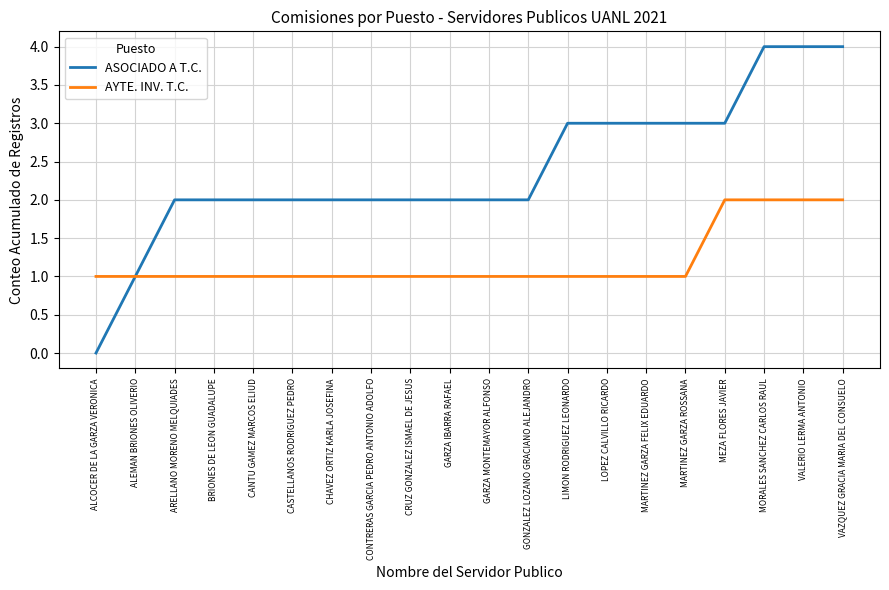

What is the greatest value displayed?

4